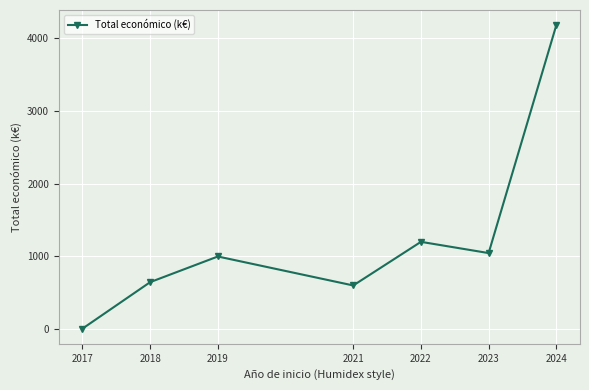

How many interior local valleys (lower than both neighbors) does the data have?

2